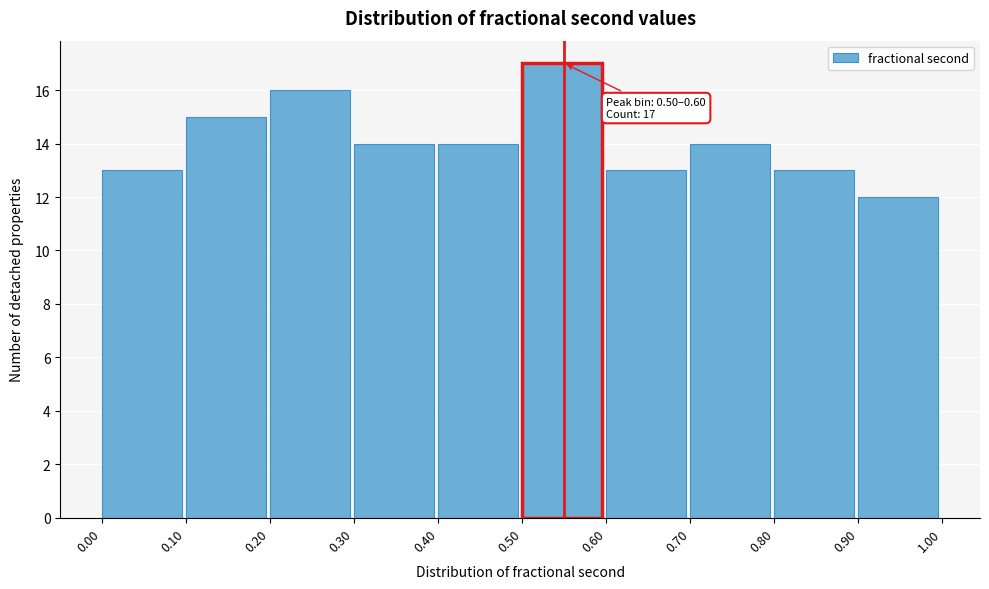

Over which range of the x-axis is the bar tallest?

0.50 to 0.60